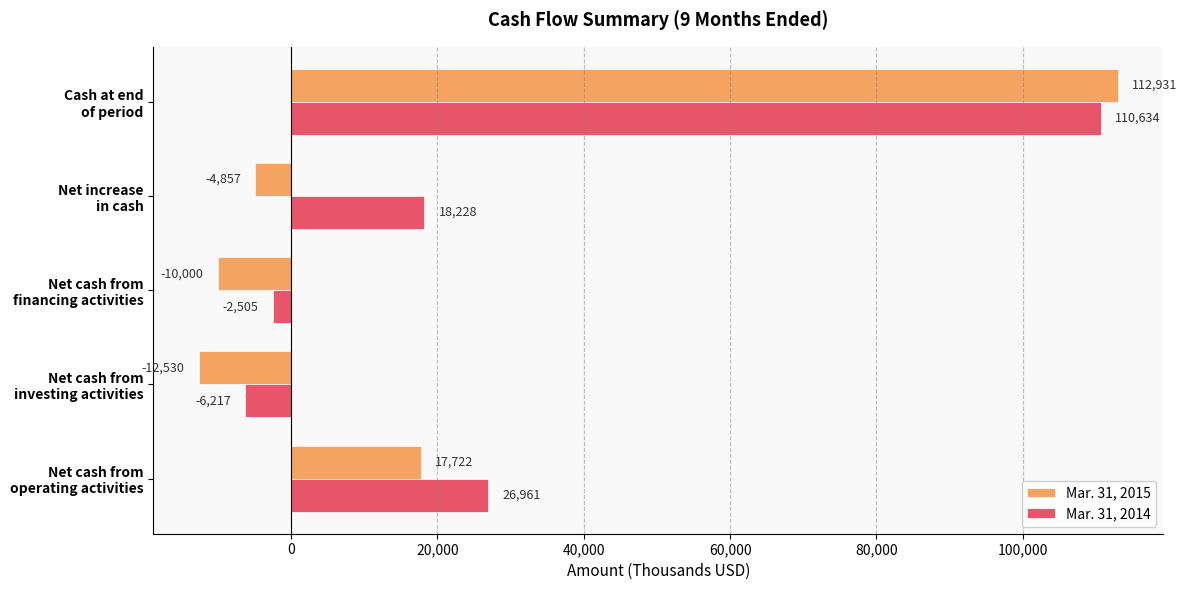

Which series has the largest total across all categories?

Mar. 31, 2014